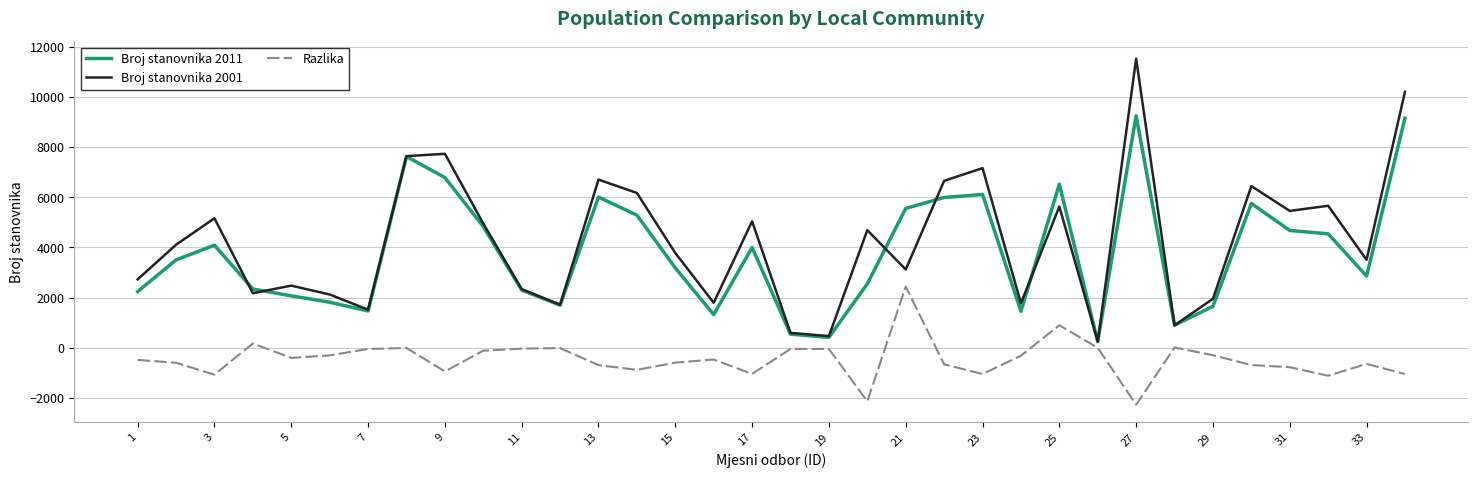

Rank the series by their maximum value, from lowest to highest.

Razlika, Broj stanovnika 2011, Broj stanovnika 2001